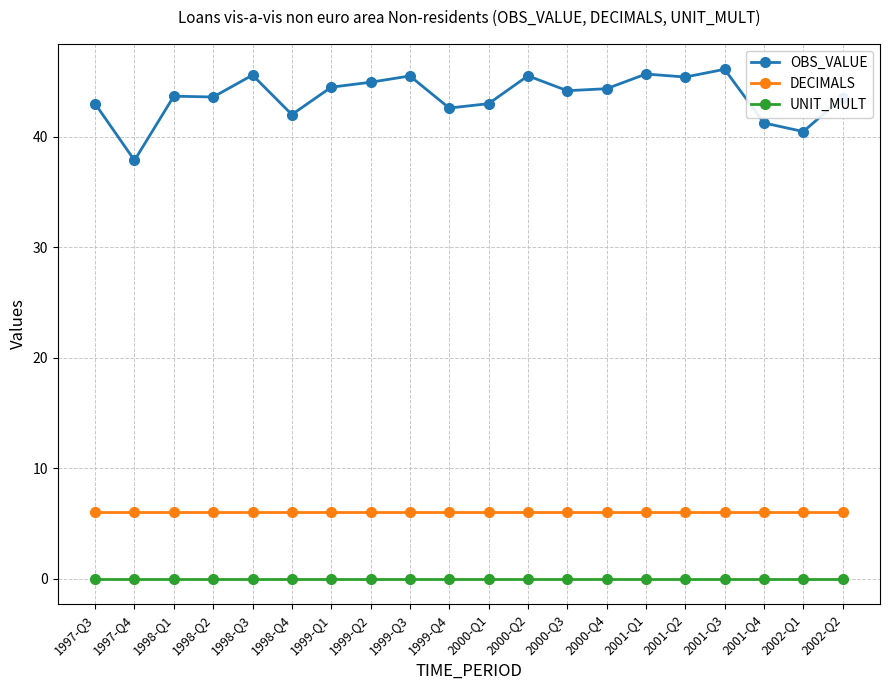

What is the value of the DECIMALS point at the 1st from the left?

6.0